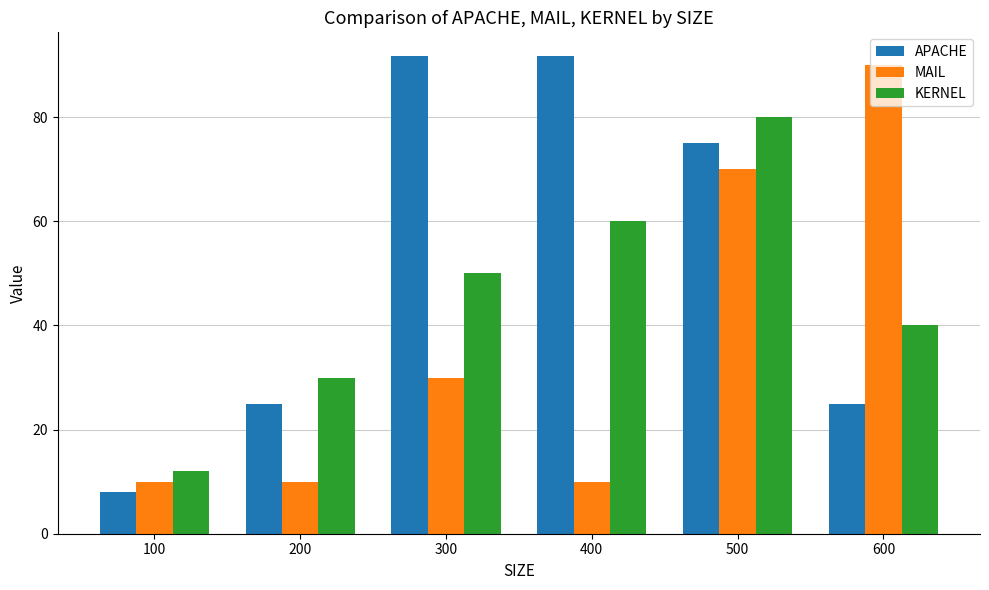

What is the total value across all series at 300?

171.7